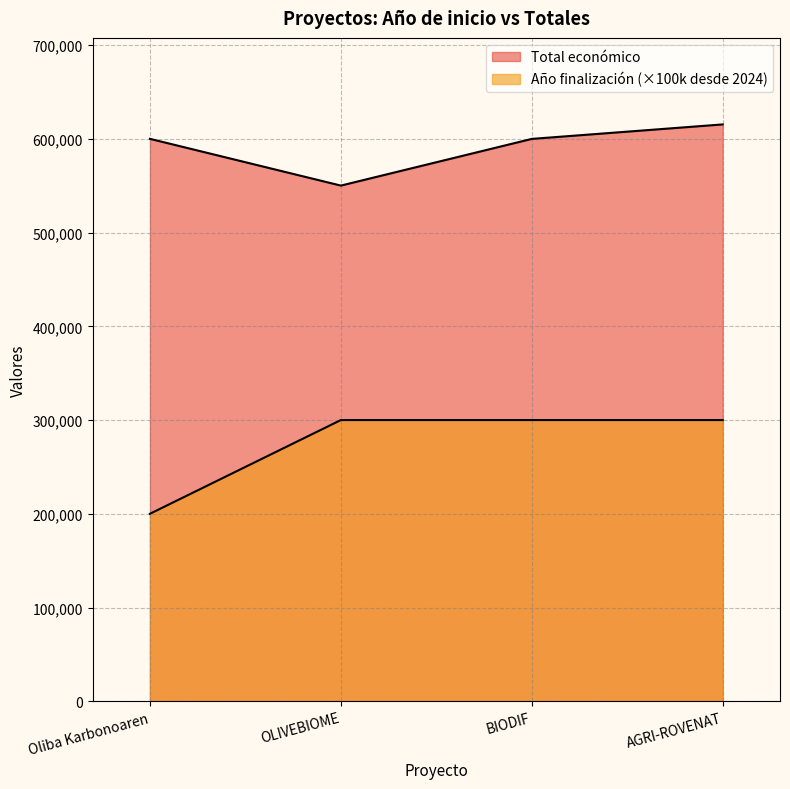

Rank the series by their average value, from lowest to highest.

Año de finalización, Total económico